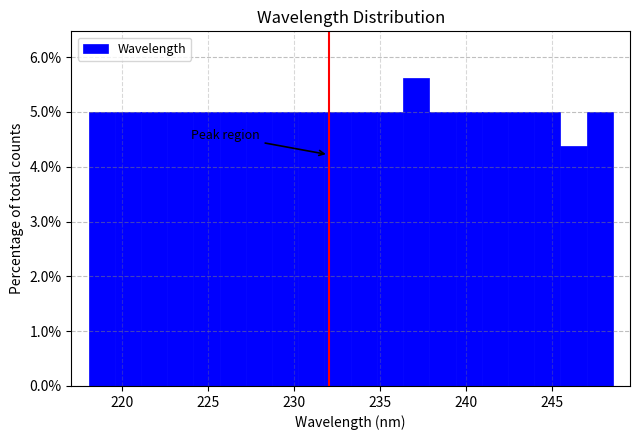

Around what value on the x-axis is the tallest bar? Give the approximate position of its centre, as read against the axis.

237.0